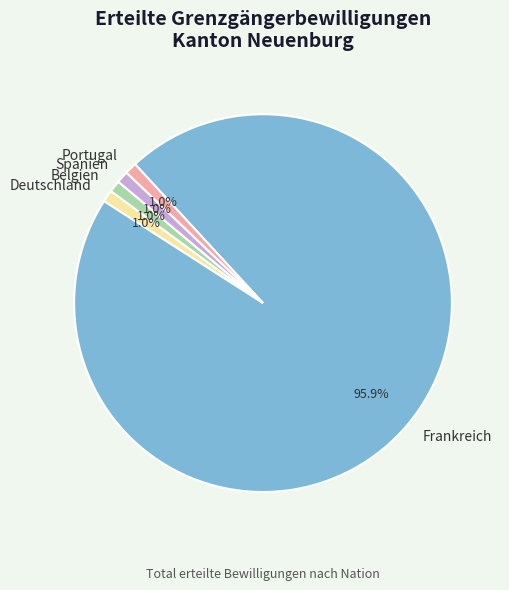

Which category has the biggest portion of the pie?

Frankreich